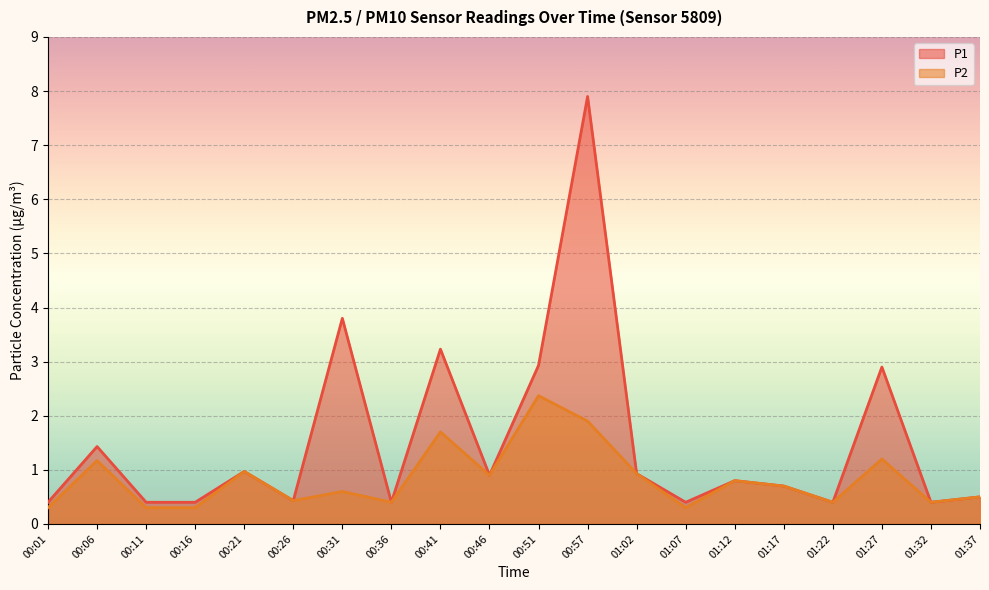

Reading left to right, list all the values displayed in this chart.

P1: 0.4	1.4	0.4	0.4	1.0	0.4	3.8	0.4	3.2	0.9	2.9	7.9	0.9	0.4	0.8	0.7	0.4	2.9	0.4	0.5
P2: 0.3	1.2	0.3	0.3	1.0	0.4	0.6	0.4	1.7	0.9	2.4	1.9	0.9	0.3	0.8	0.7	0.4	1.2	0.4	0.5